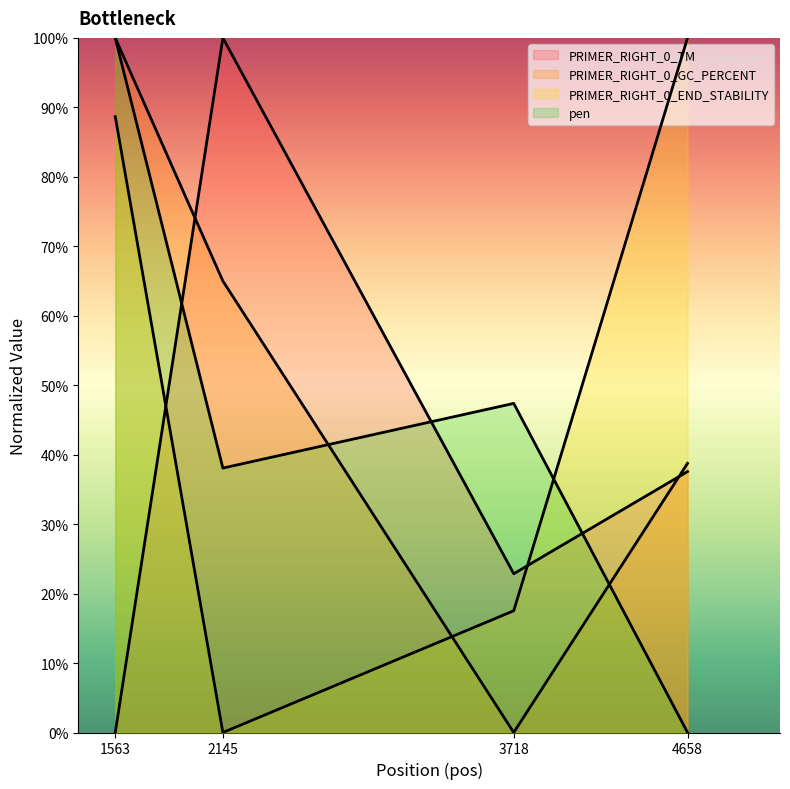

True or false: pen and PRIMER_RIGHT_0_END_STABILITY intersect in this chart.

True